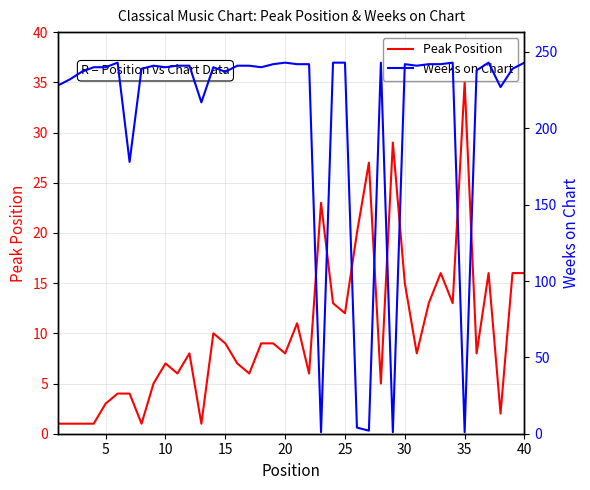

What is the sum of all Weeks on Chart values?

8323